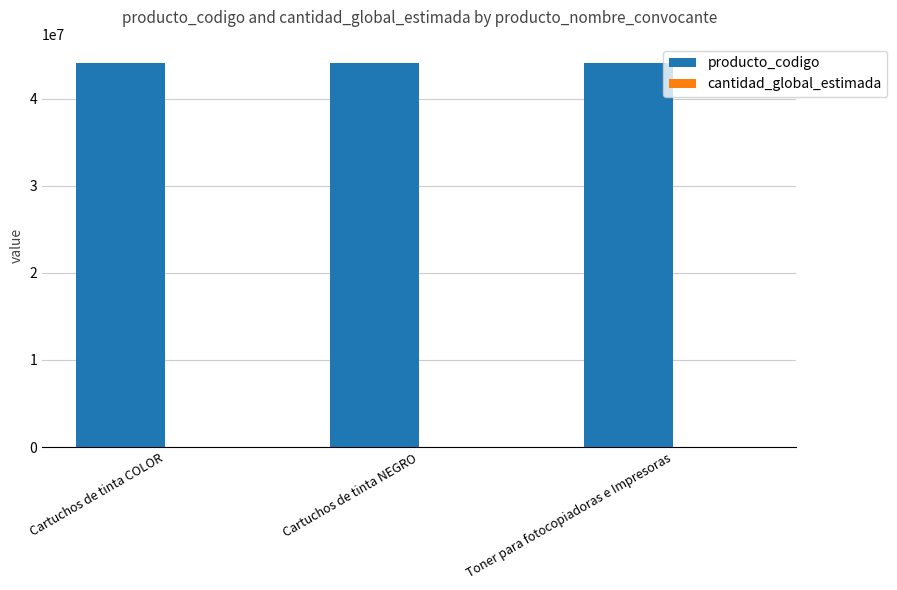

Is it true that producto_codigo equals 16588566 at Toner para fotocopiadoras e Impresoras?

False